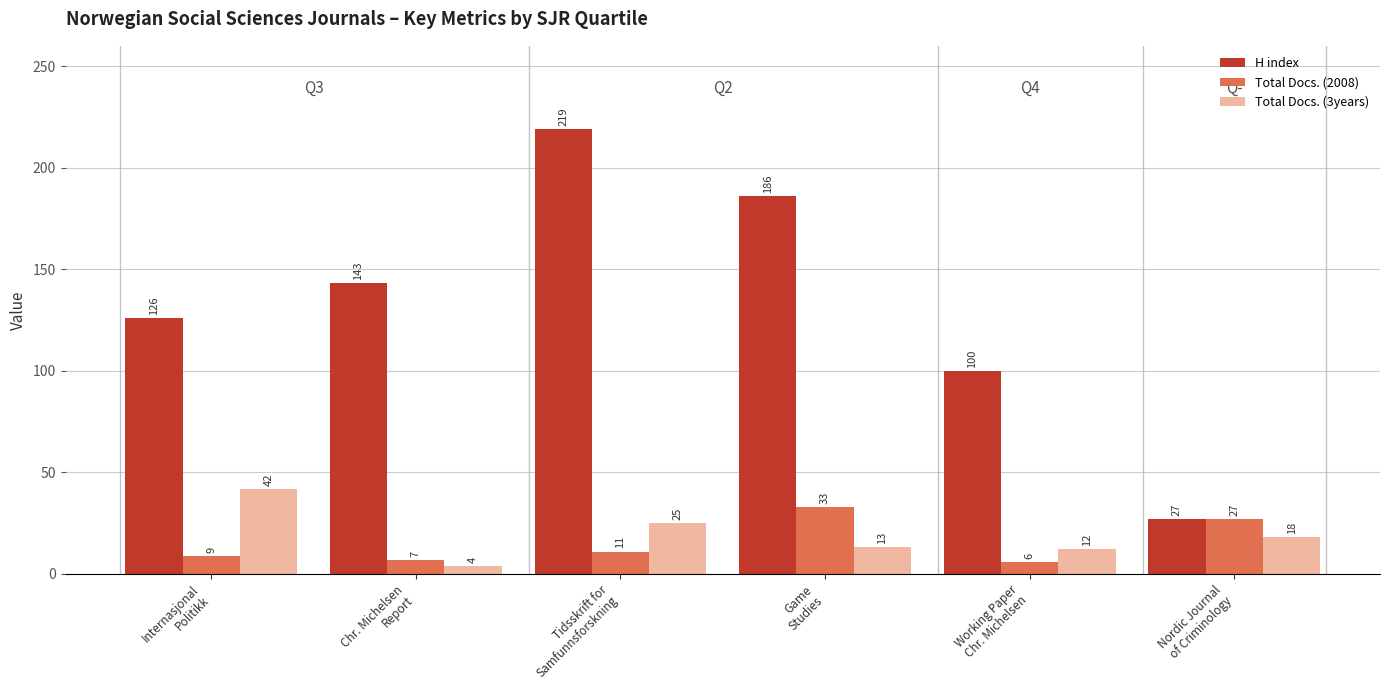

How many values in the H index series are below 143?

3